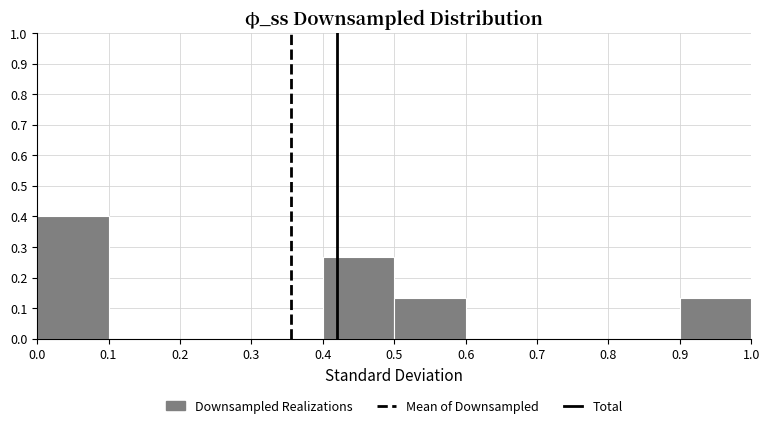

Which range on the x-axis has the tallest bar?

0.0 to 0.1